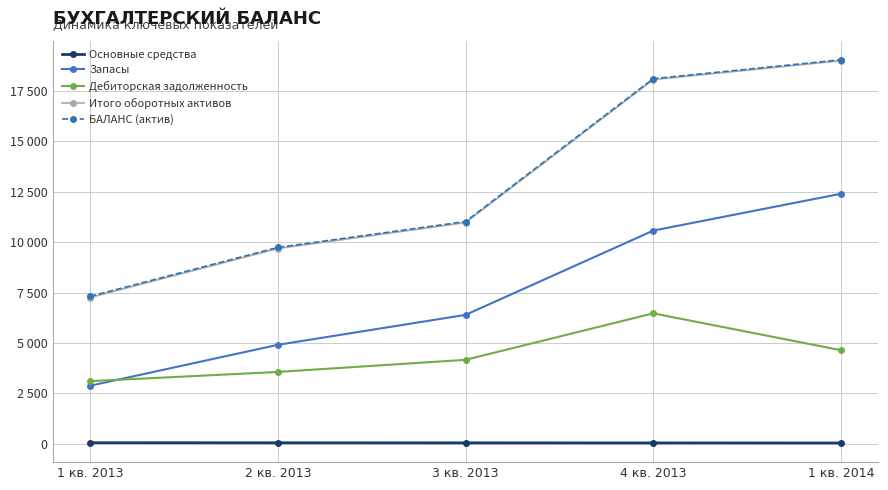

What is the label of the 2nd point from the left?

2 кв. 2013